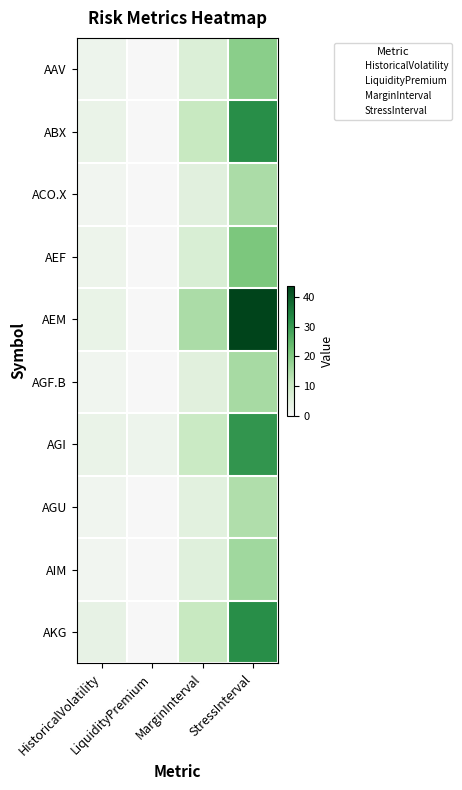

What is the difference between the second highest and minimum values in the ACO.X series?

4.9